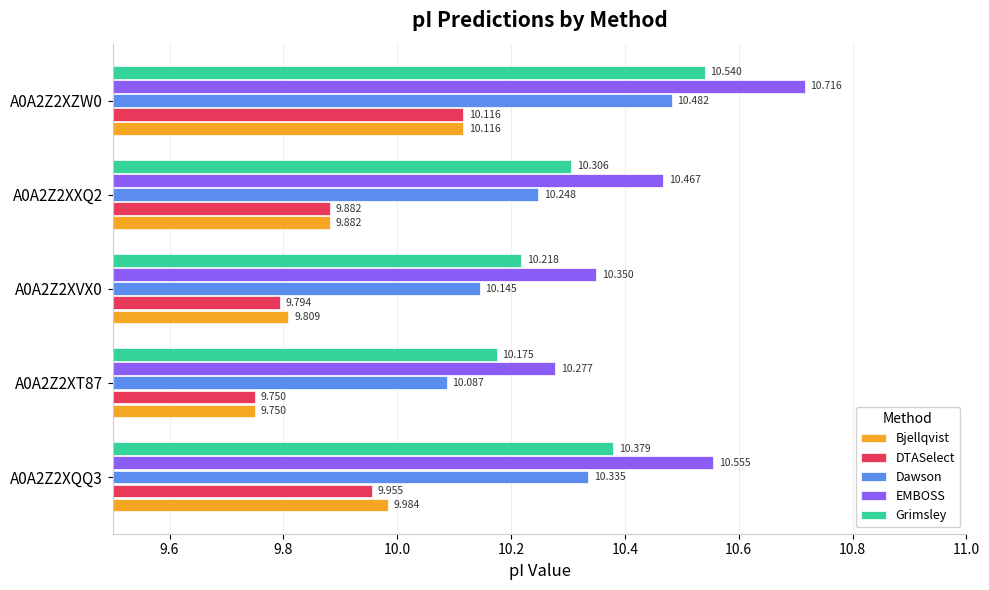

Which series changed the most between A0A2Z2XVX0 and A0A2Z2XZW0?

EMBOSS